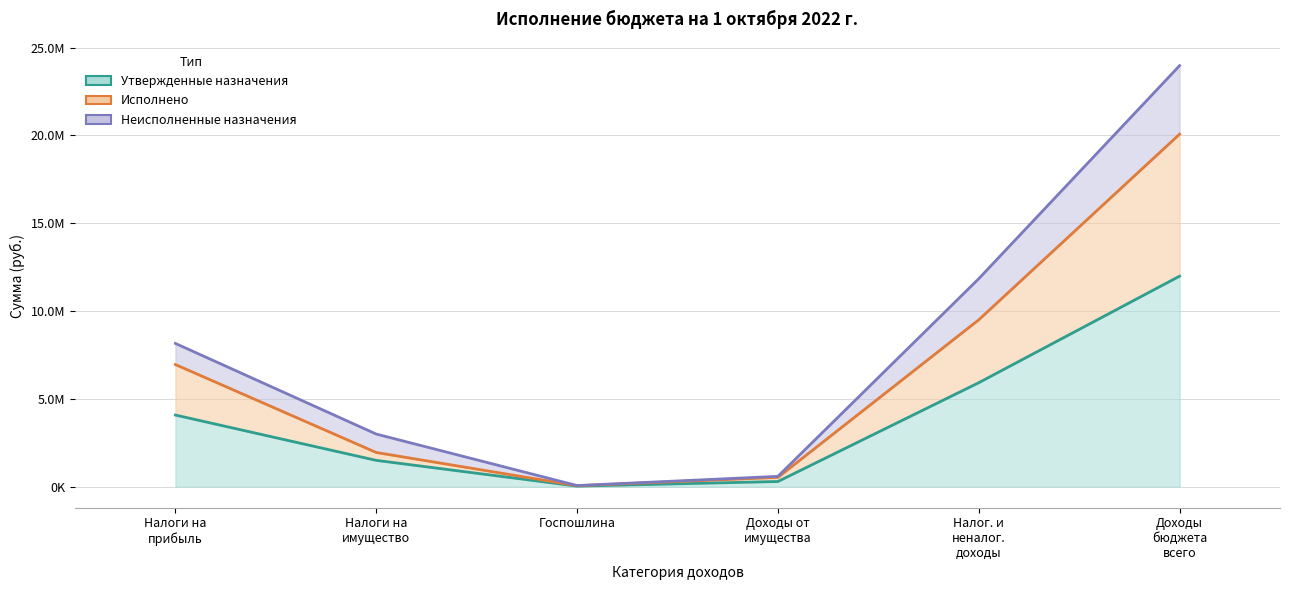

What is the difference between the highest and lowest values at Доходы бюджета всего?

11988052.4